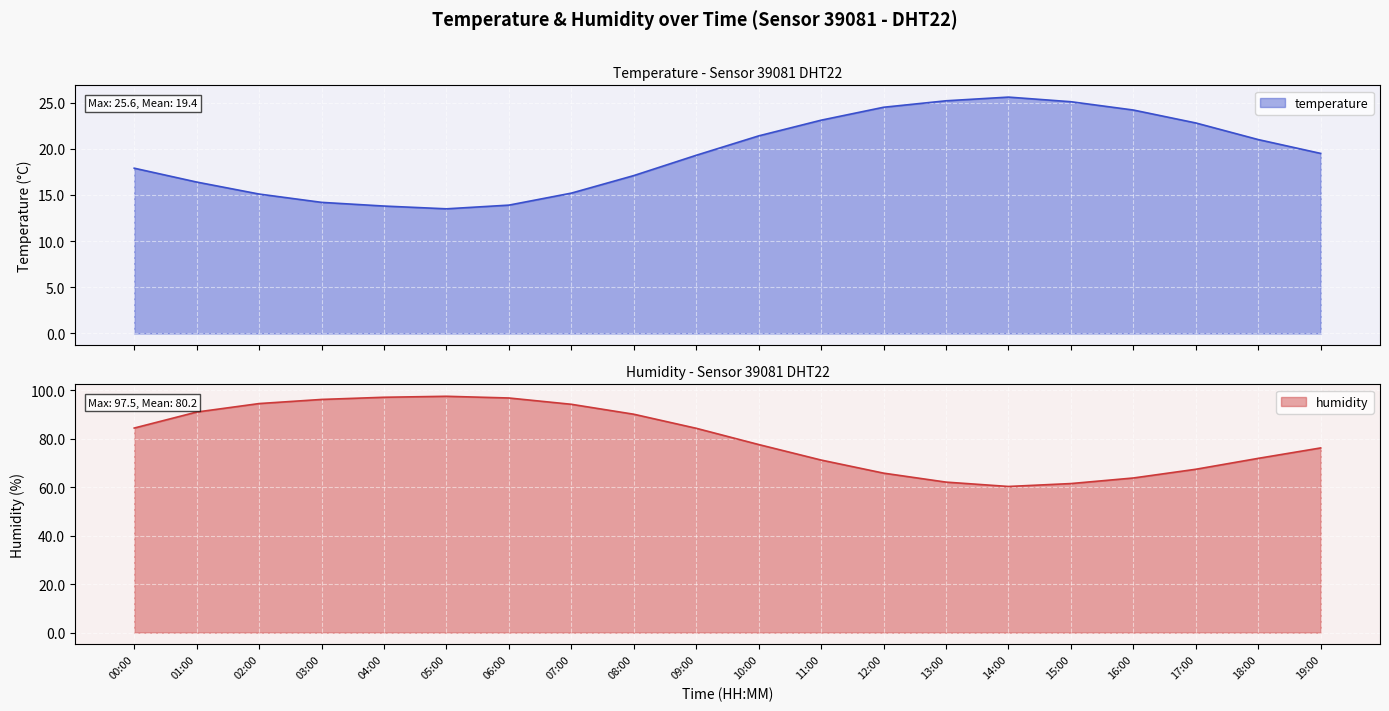

Which series has the largest total across all categories?

humidity